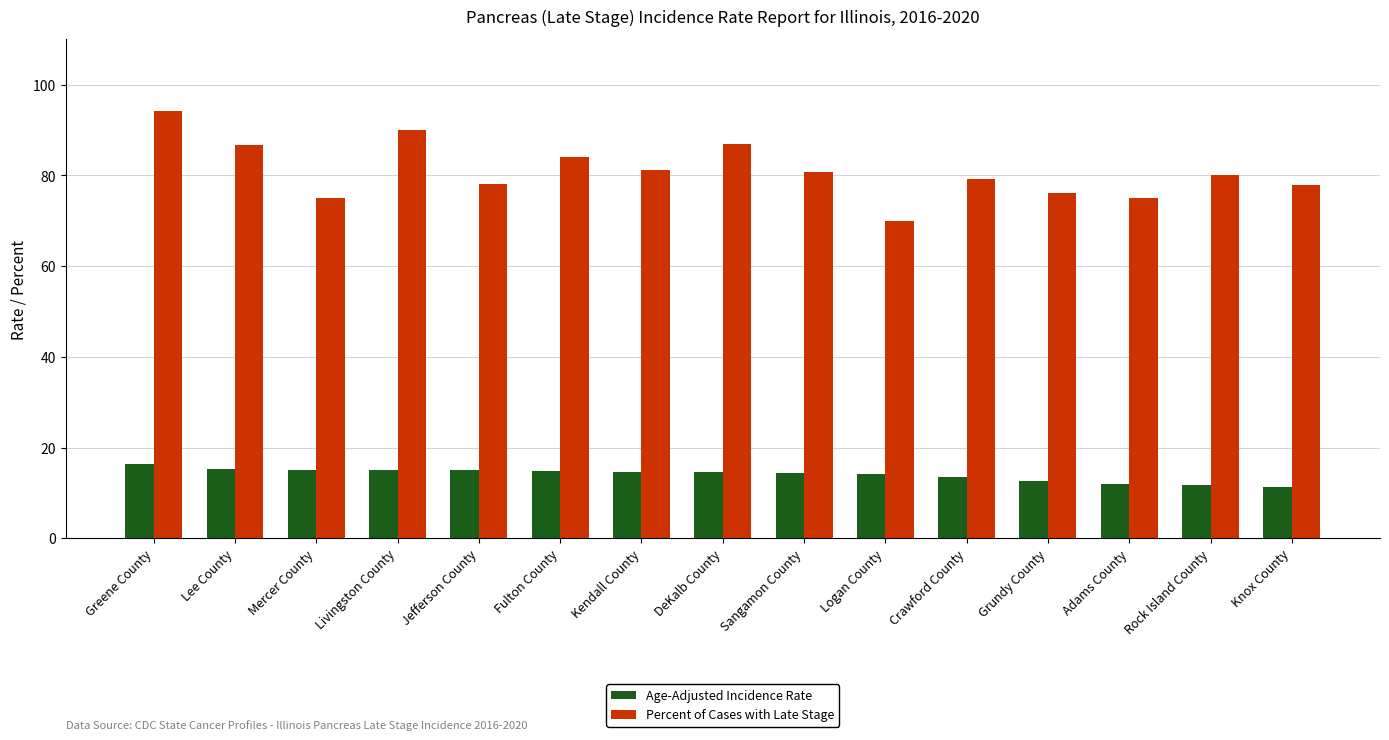

What is the sum of the Age-Adjusted Incidence Rate values at Knox County and Logan County?

25.4